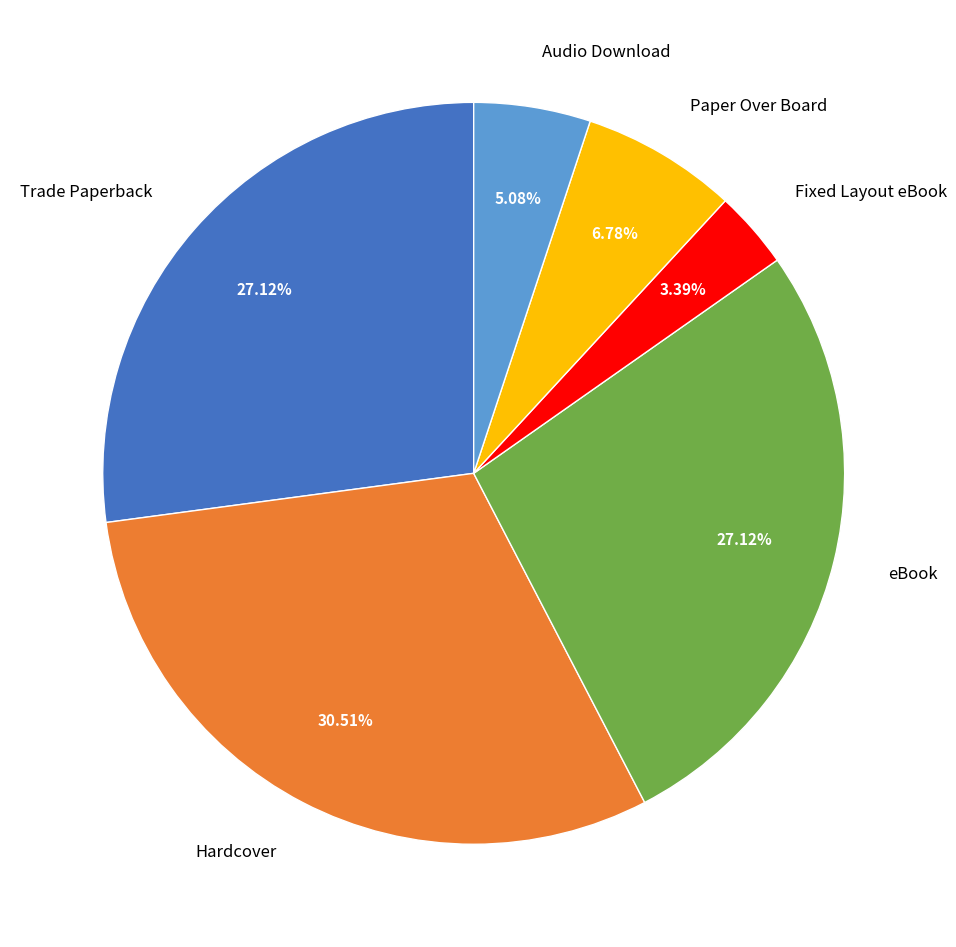

What percentage do Trade Paperback and eBook together represent?

54.2%